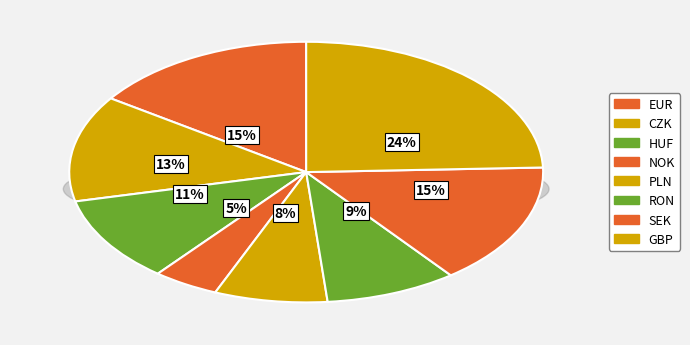

To the nearest percent, what portion does EUR represent?

15%